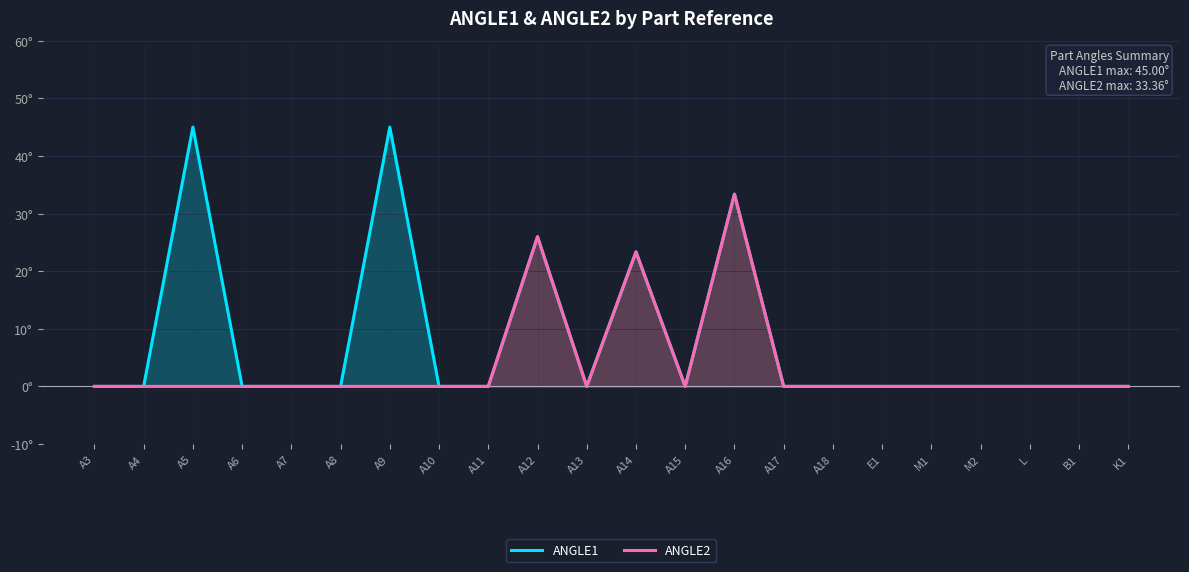

Which label corresponds to the largest value in the chart?

A5